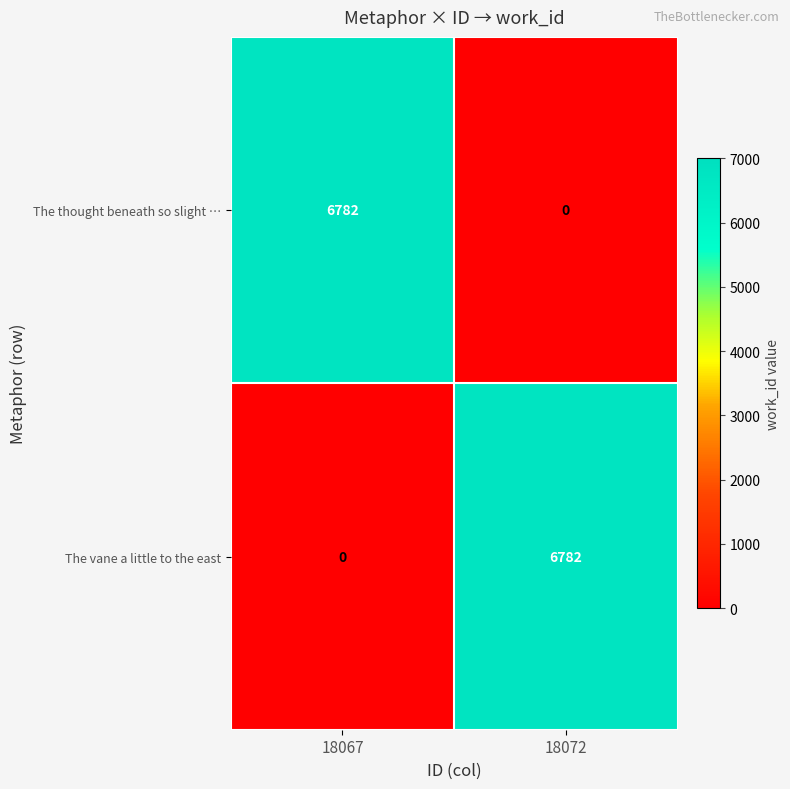

What is the difference between the The vane a little to the east values at 18072 and 18067?

6782